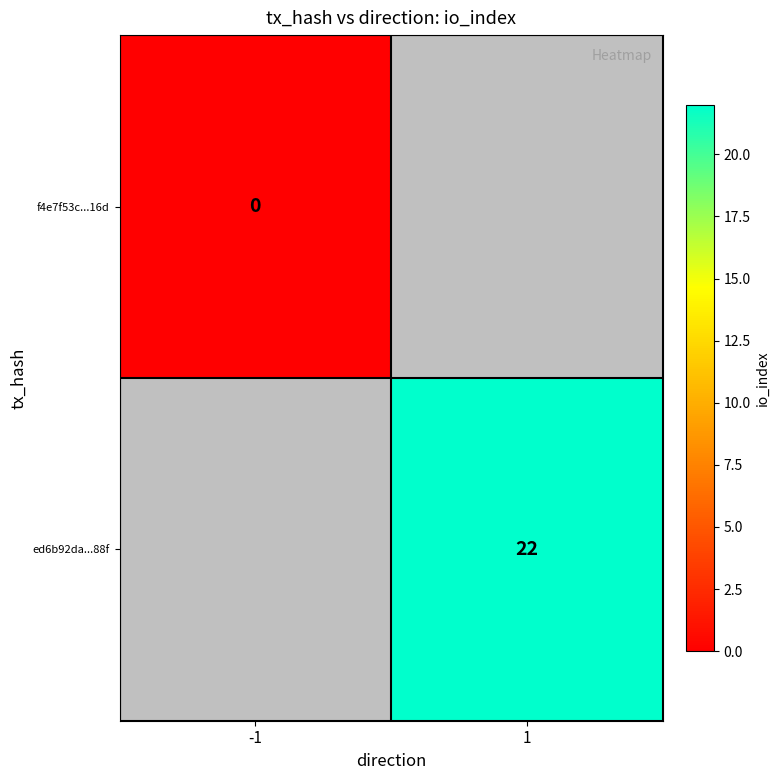

True or false: ed6b92da...88f has a value of 36 at 1.

False